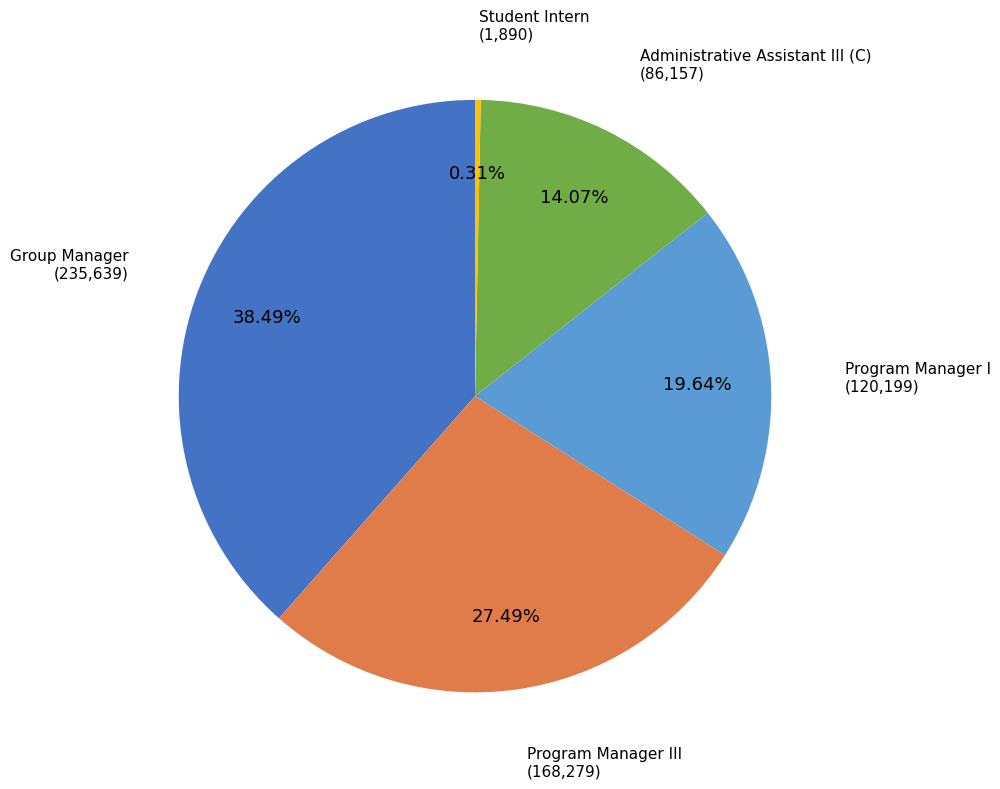

To the nearest percent, what is the difference between the Group Manager and Administrative Assistant III (C) slice percentages?

24%